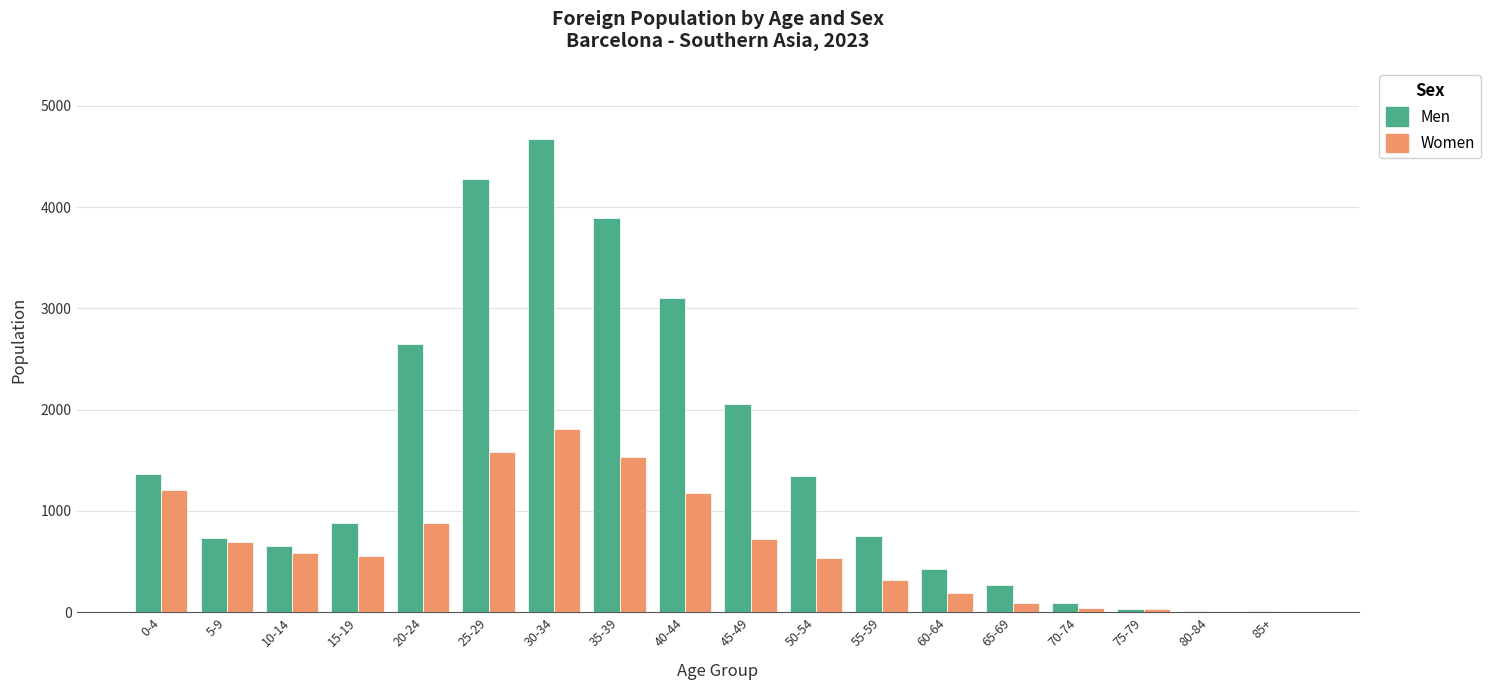

Between 5-9 and 20-24, which series saw the biggest shift?

Men